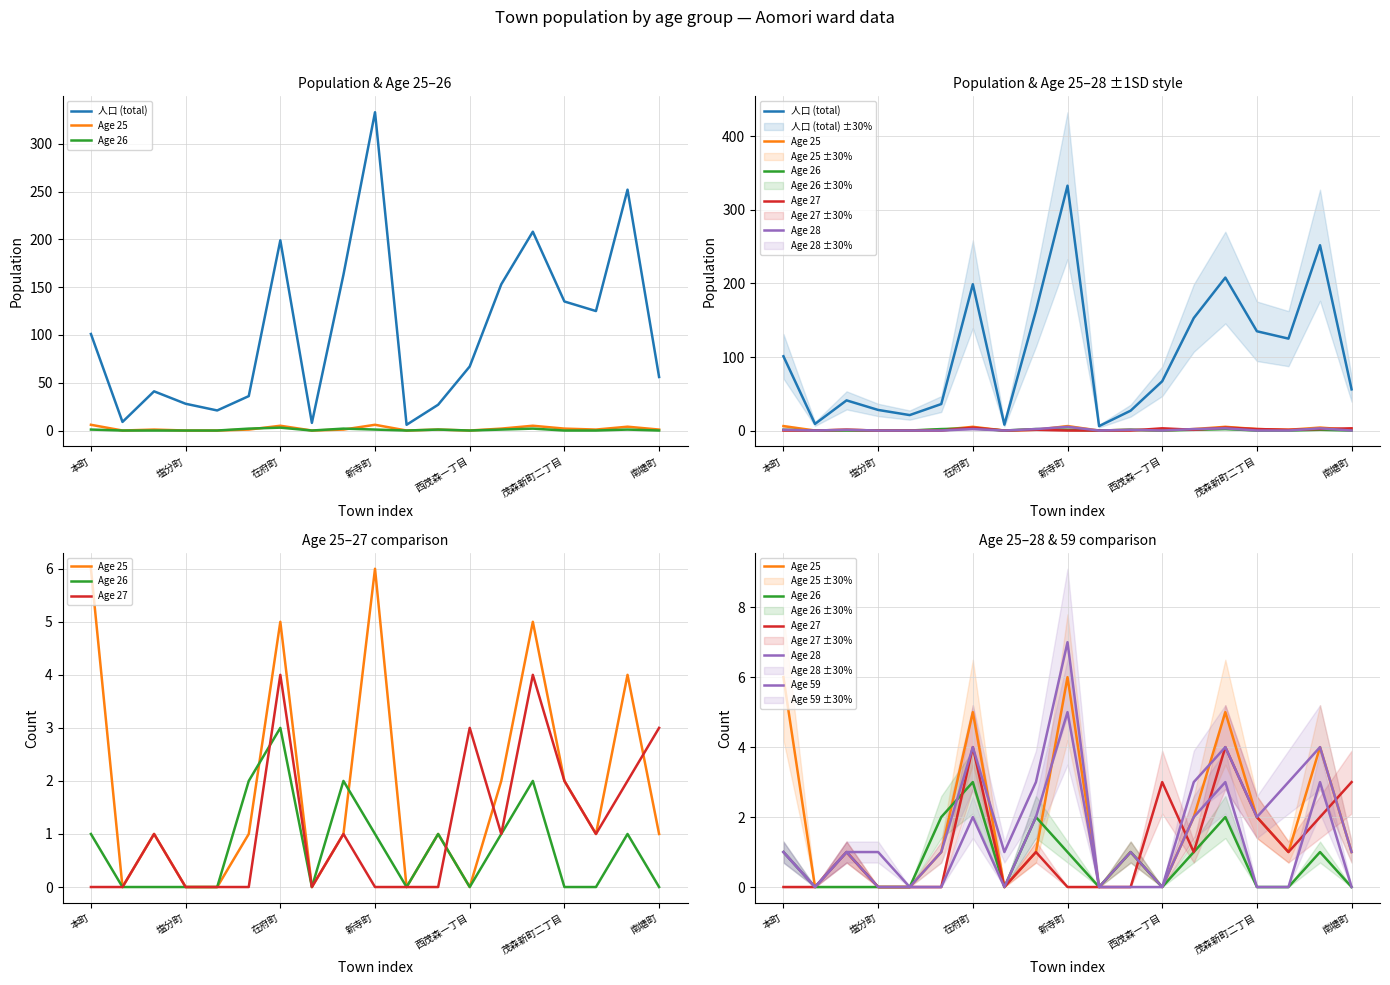

Between 12 and 7, which is larger?

12